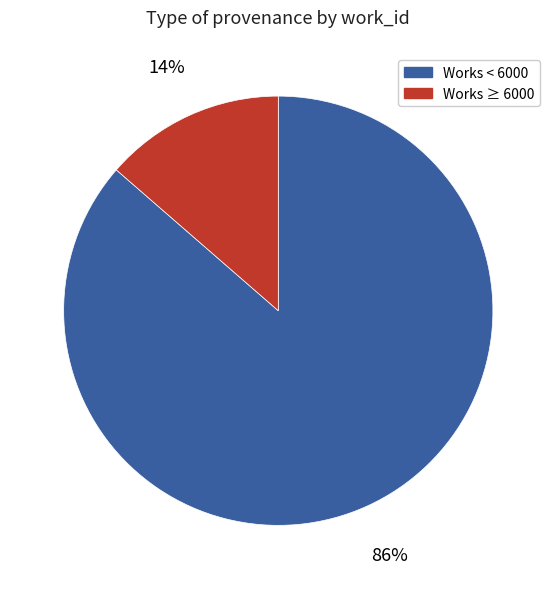

Is Works ≥ 6000 the majority of the pie?

No